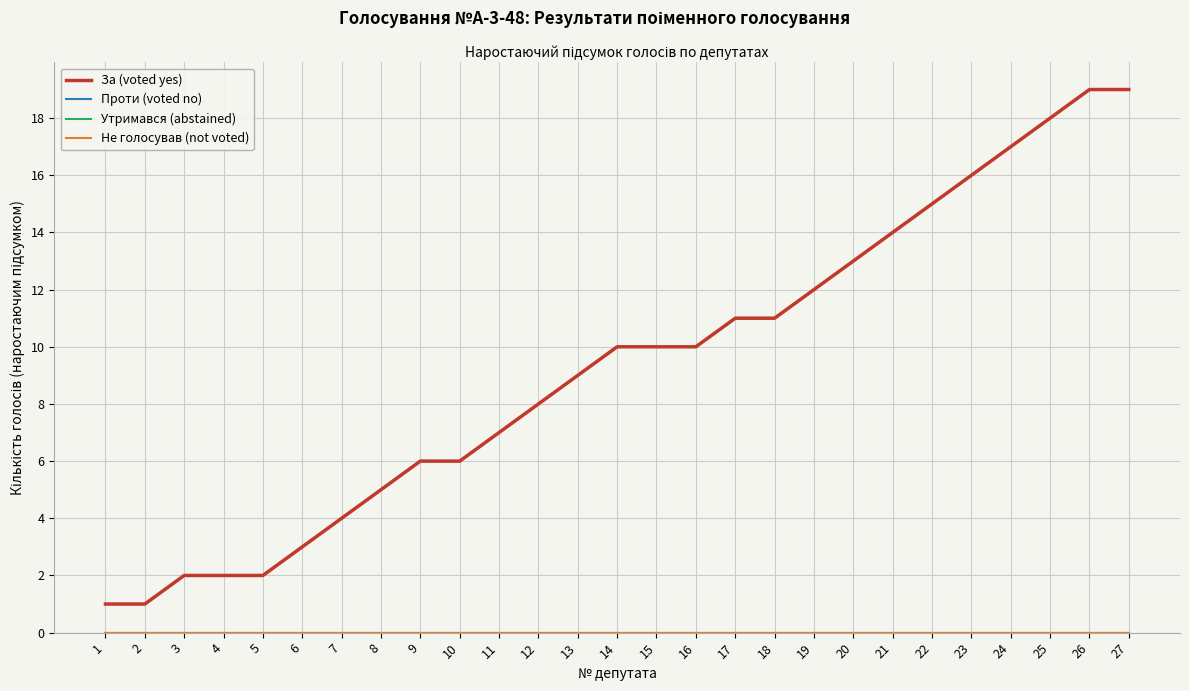

Is this an area chart (filled region under the line)?

No